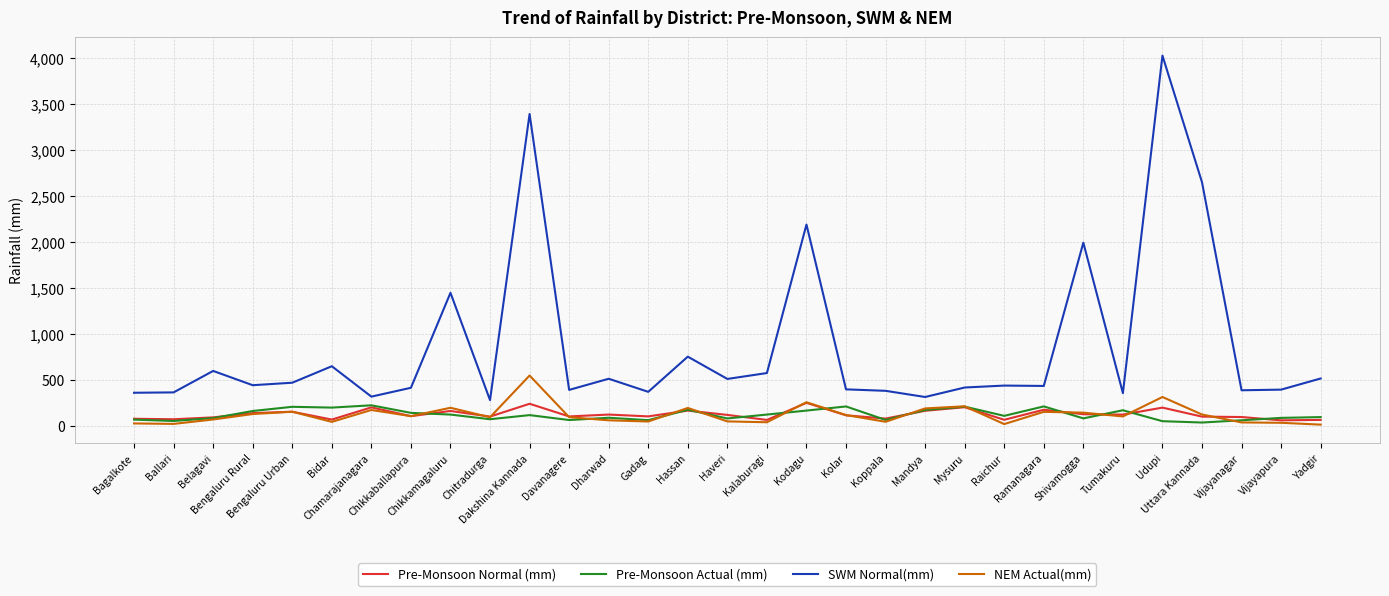

True or false: SWM Normal(mm) and Pre-Monsoon Normal (mm) intersect in this chart.

False